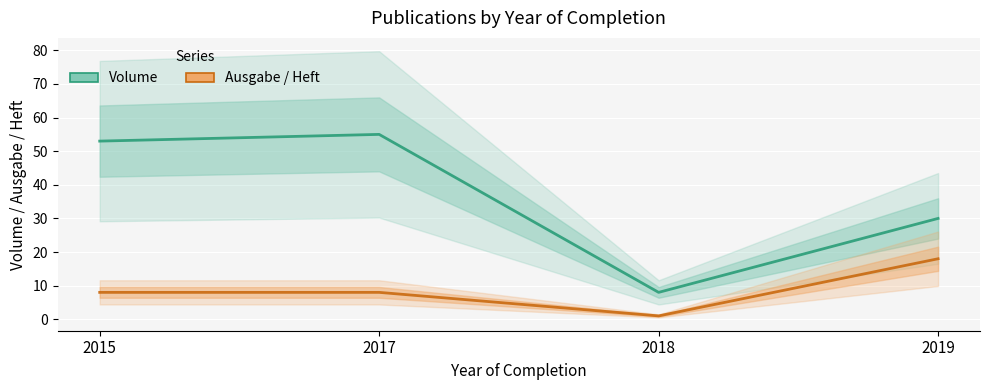

List the series in order of their peak value, lowest first.

Ausgabe / Heft, Volume